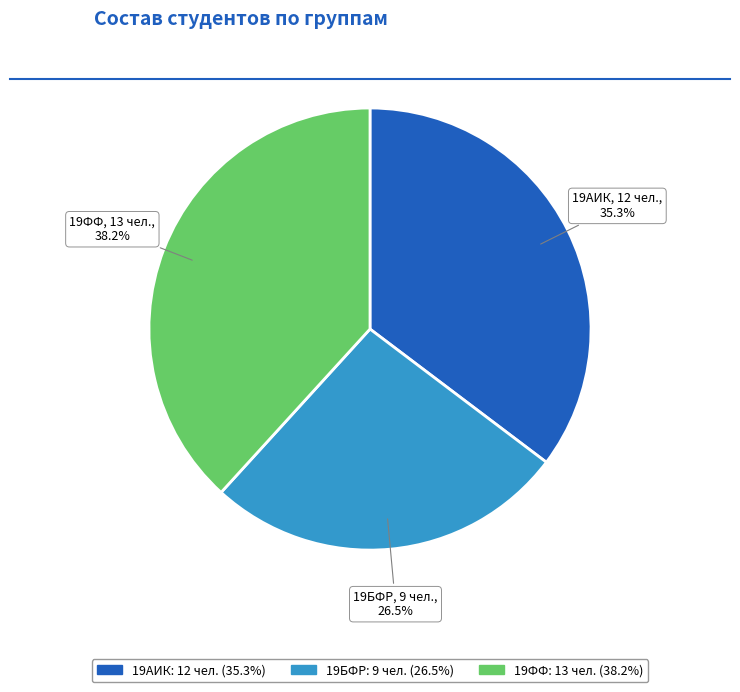

Rank the categories by value from lowest to highest.

19БФР, 19АИК, 19ФФ